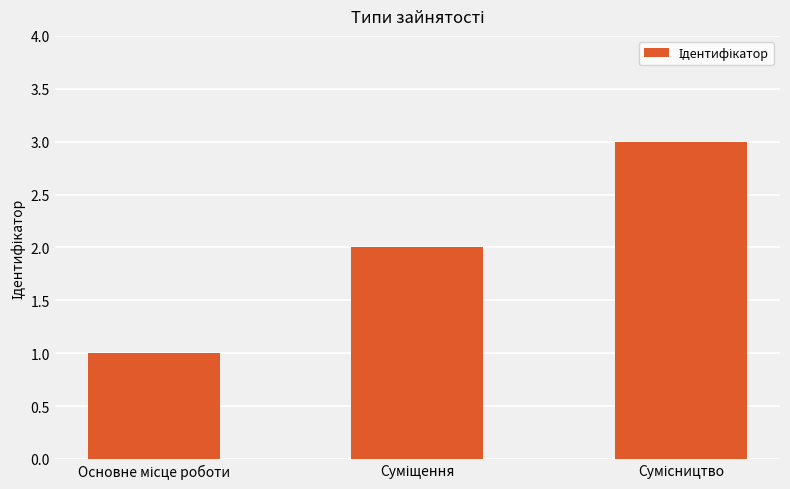

What is the average value?

2